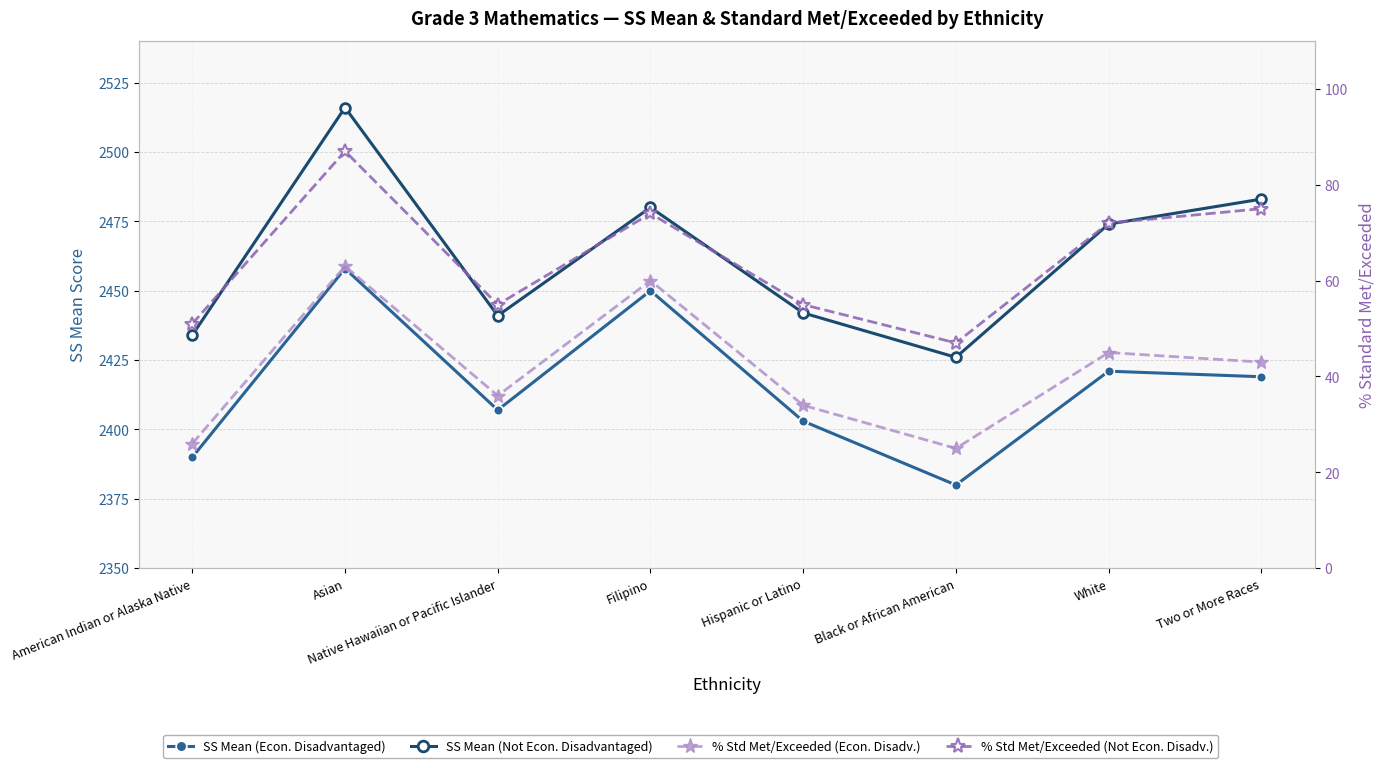

True or false: SS Mean (Econ. Disadvantaged) and % Std Met/Exceeded (Econ. Disadv.) cross at least once.

False